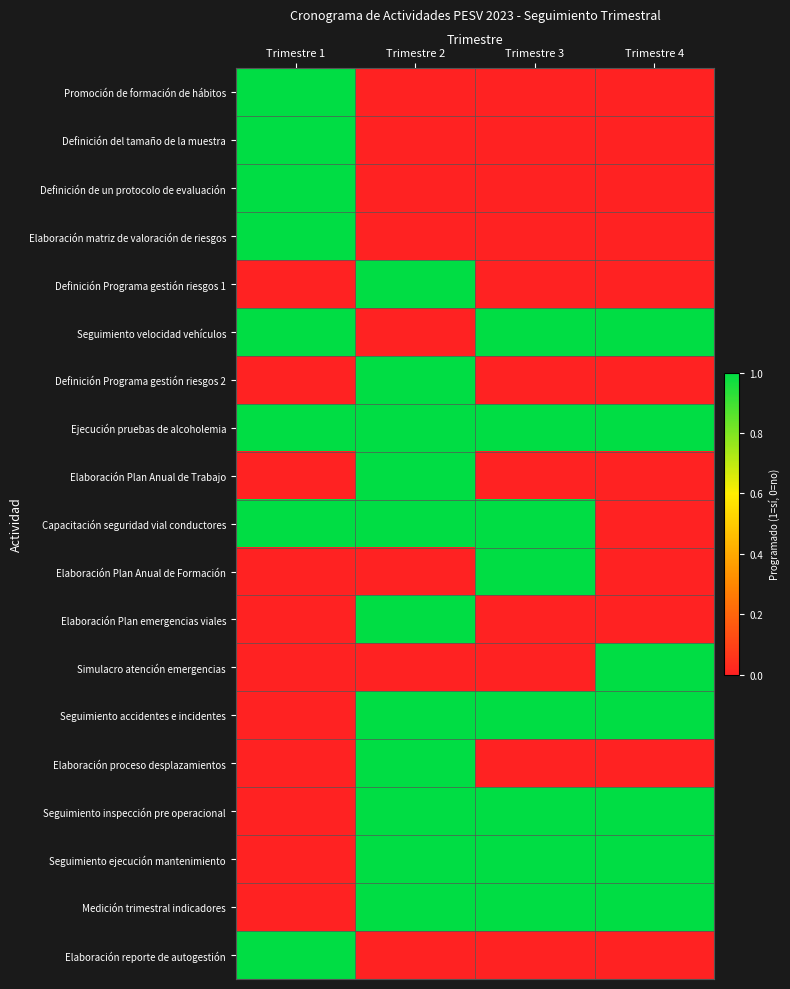

Which series changed the most between Trimestre 1 and Trimestre 2?

Promoción de formación de hábitos